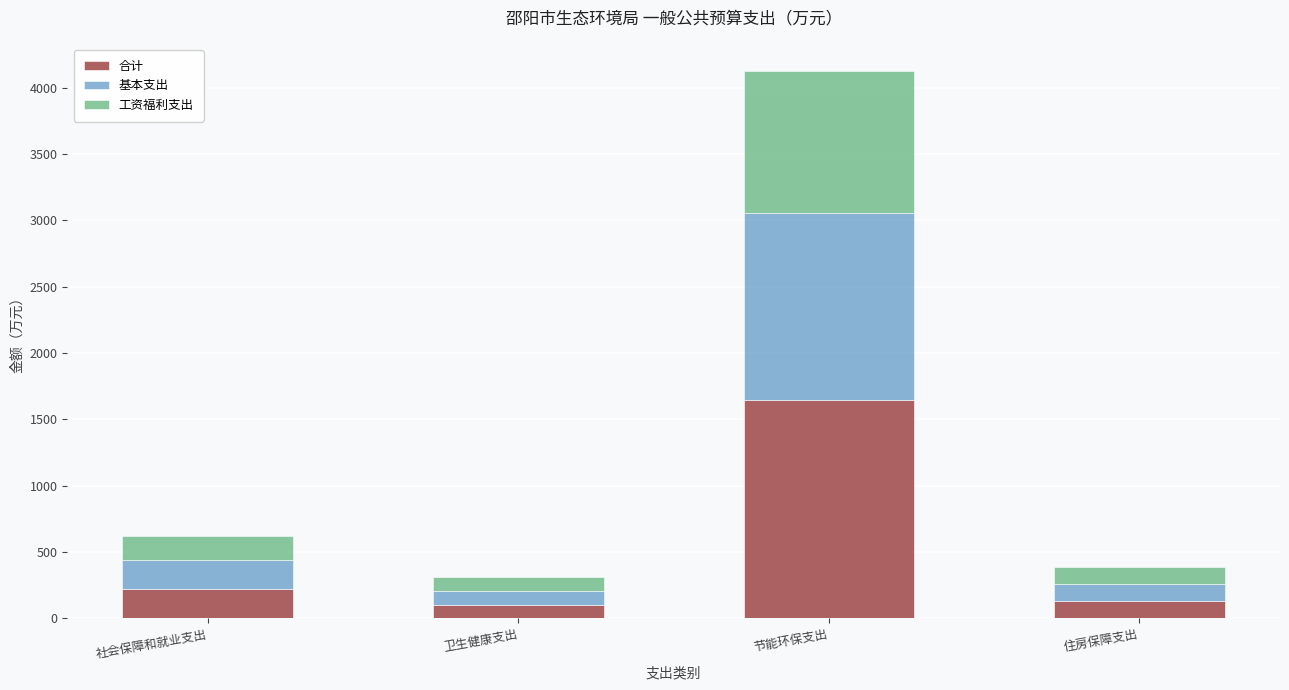

Which category has the highest value in the 合计 series?

节能环保支出